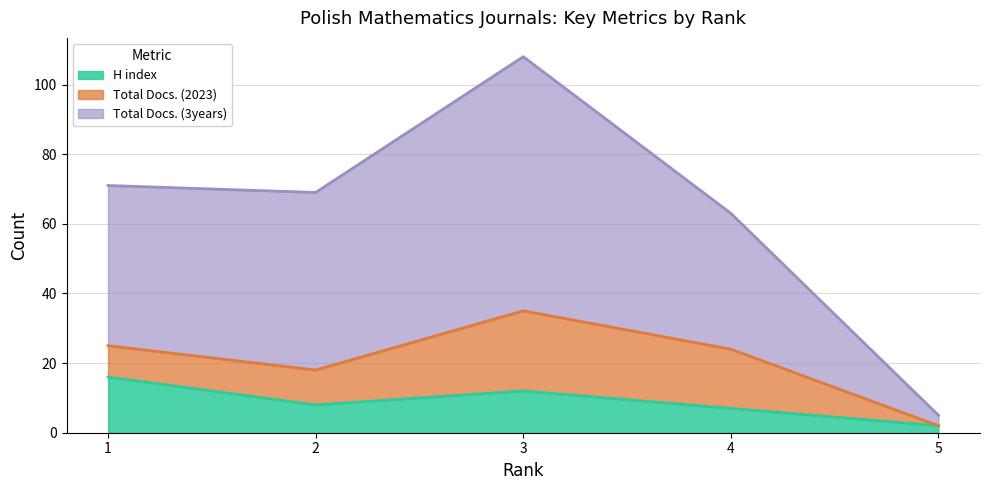

At which label does H index reach its minimum?

5